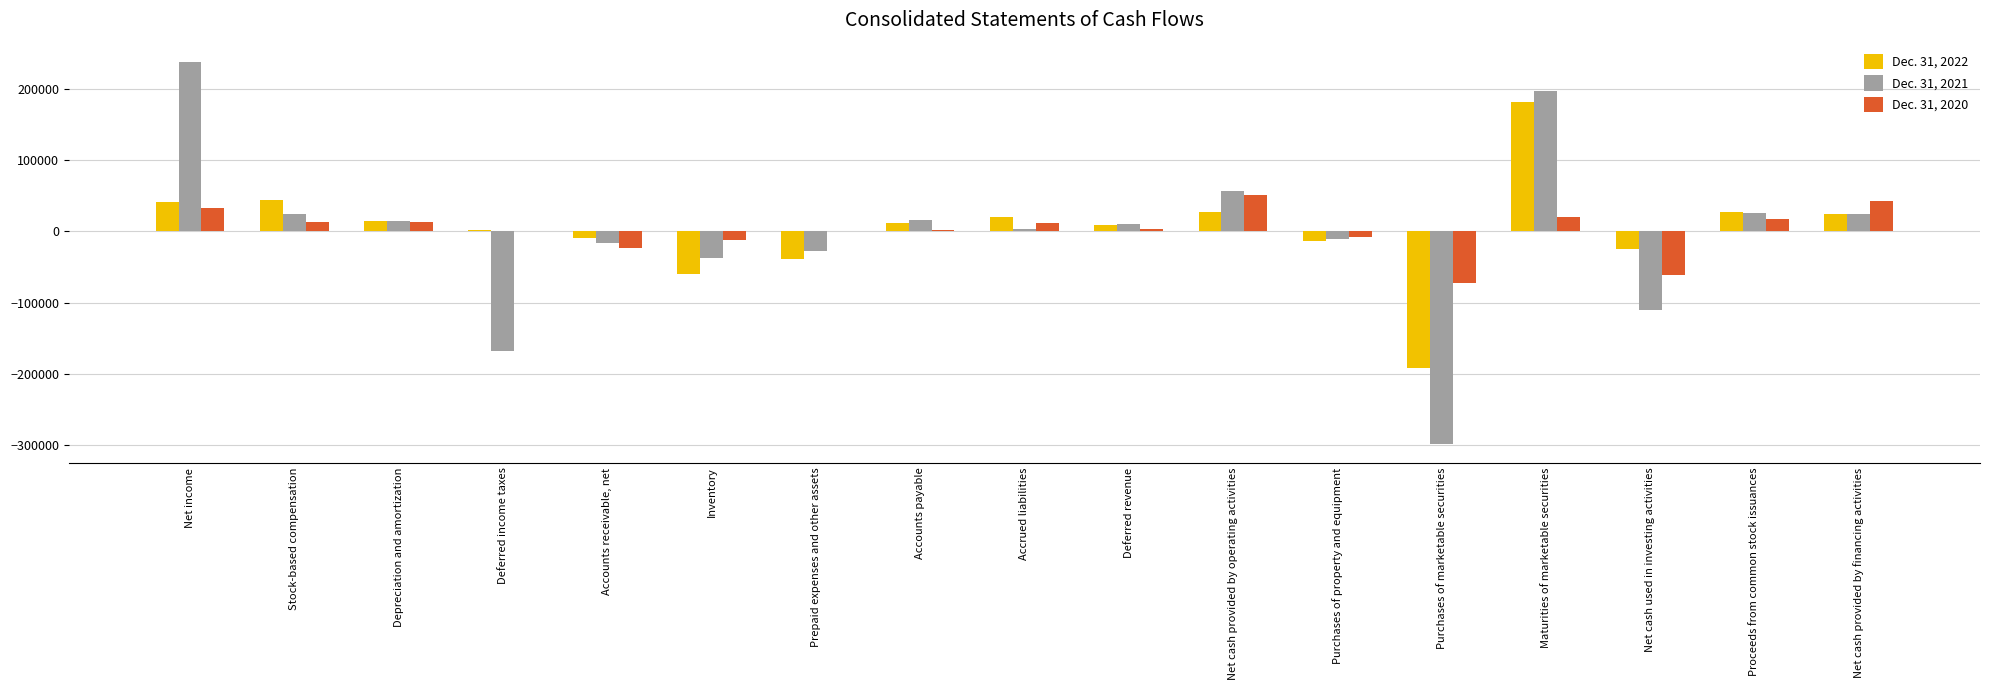

How many data points does each series have?

17